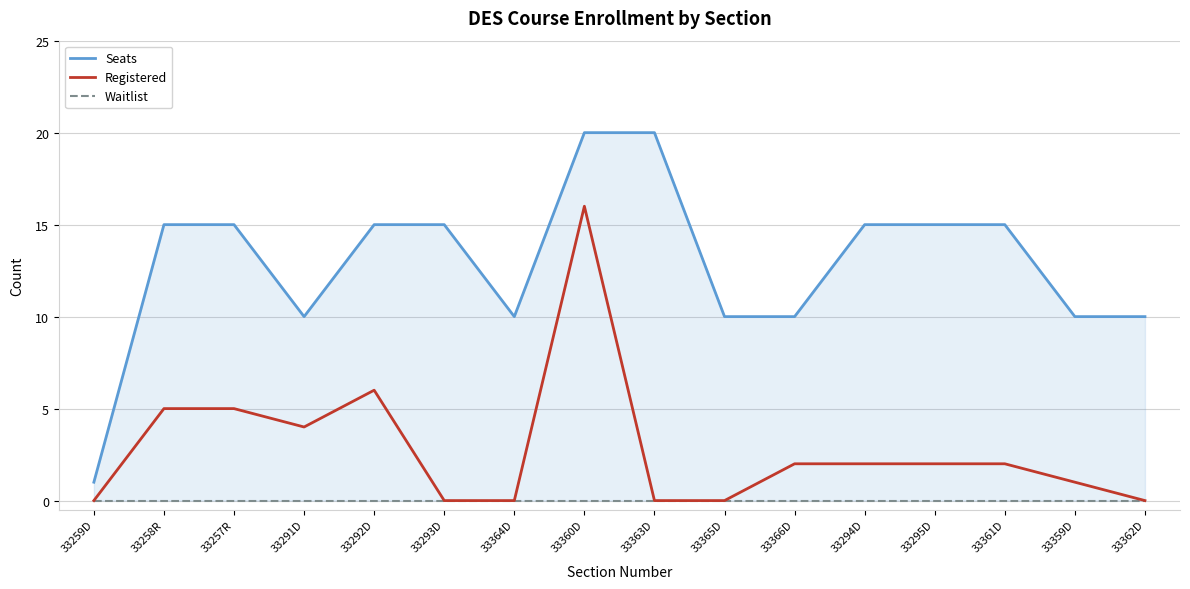

At how many categories does at least one series exceed 11?

9